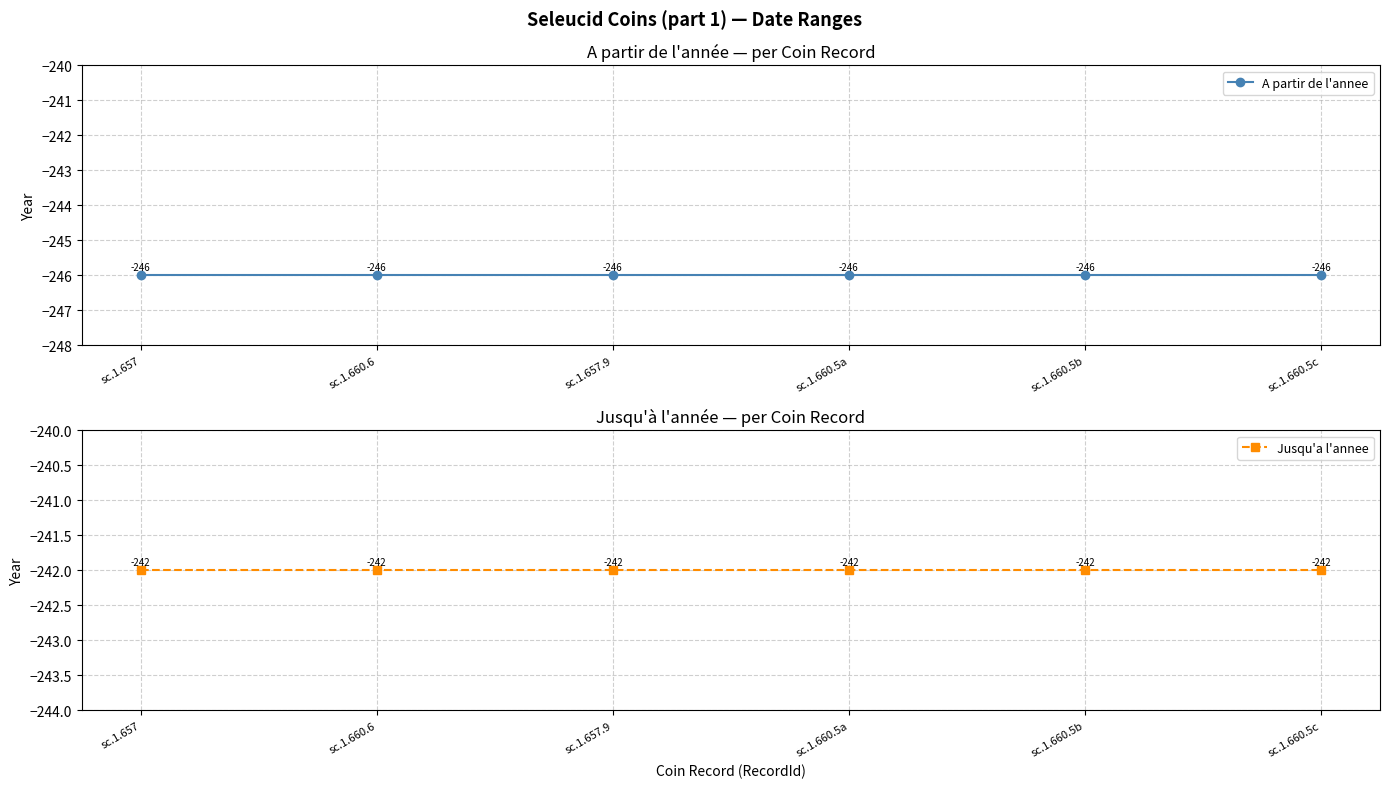

What is the label of the 1st point from the left?

sc.1.657